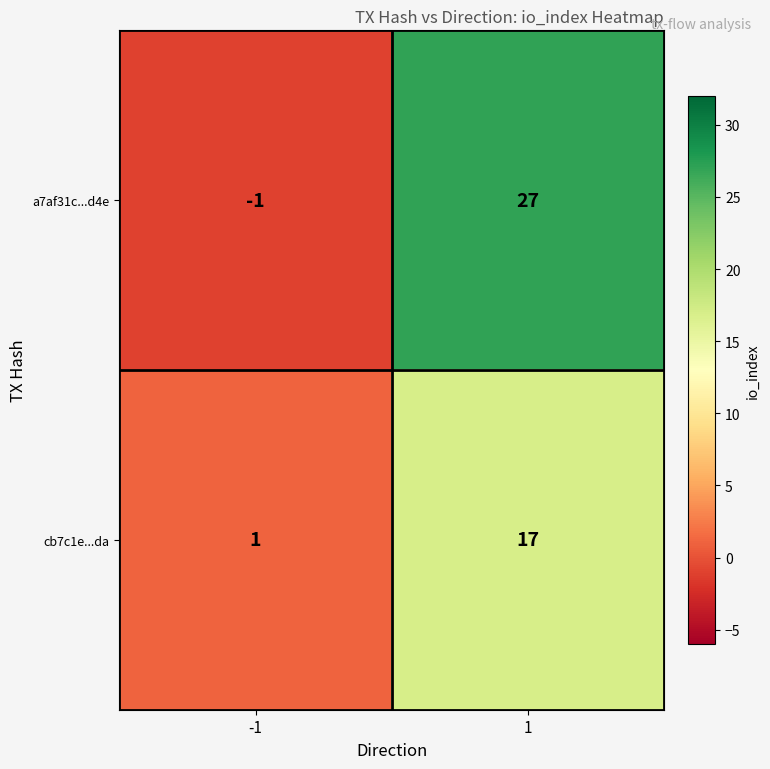

What is the spread (max minus min) of values at -1?

2